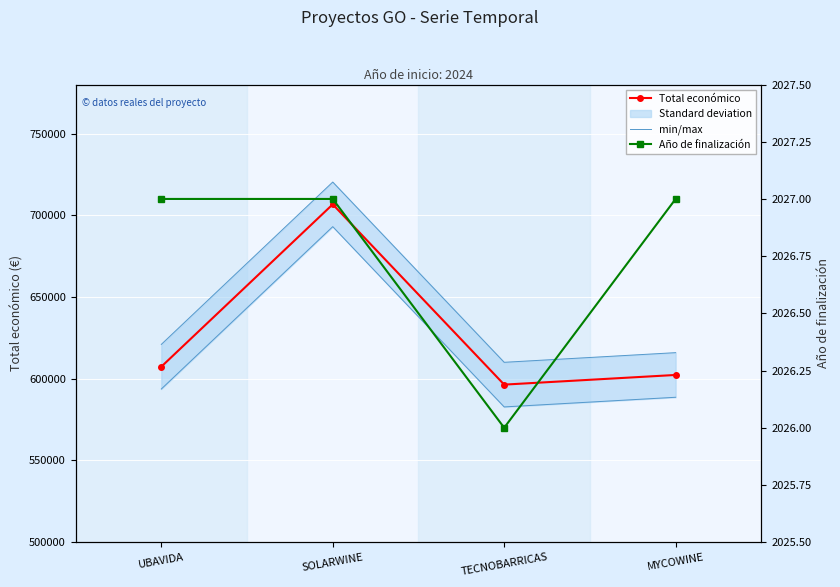

Reading right to left, extract all data points from this chart.

Total económico: 602295.4	596384.0	706697.0	607342.0
min/max: 615944.7	610033.3	720346.3	620991.3
Año de finalización: 2027.0	2026.0	2027.0	2027.0